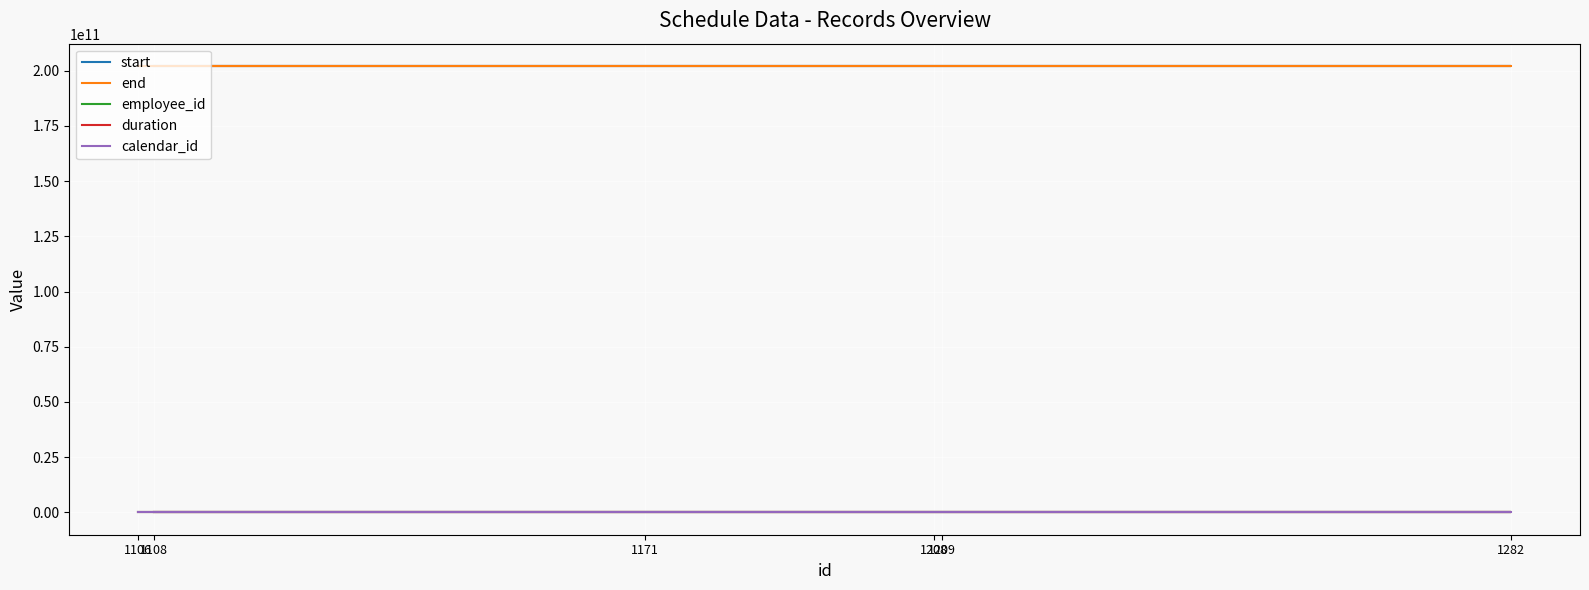

Is the value of calendar_id at 1208 greater than the value of start at 1171?

No